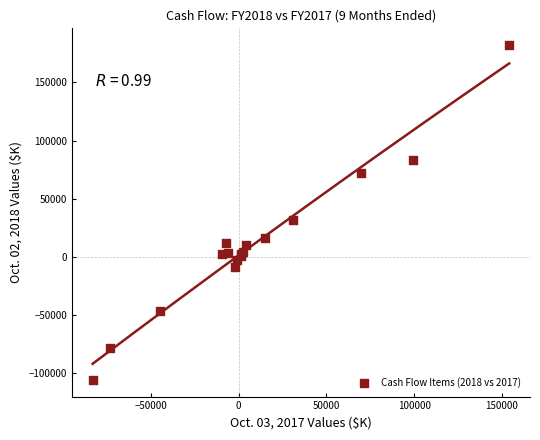

What Y value in the scatter plot is closest to 38126?

31820